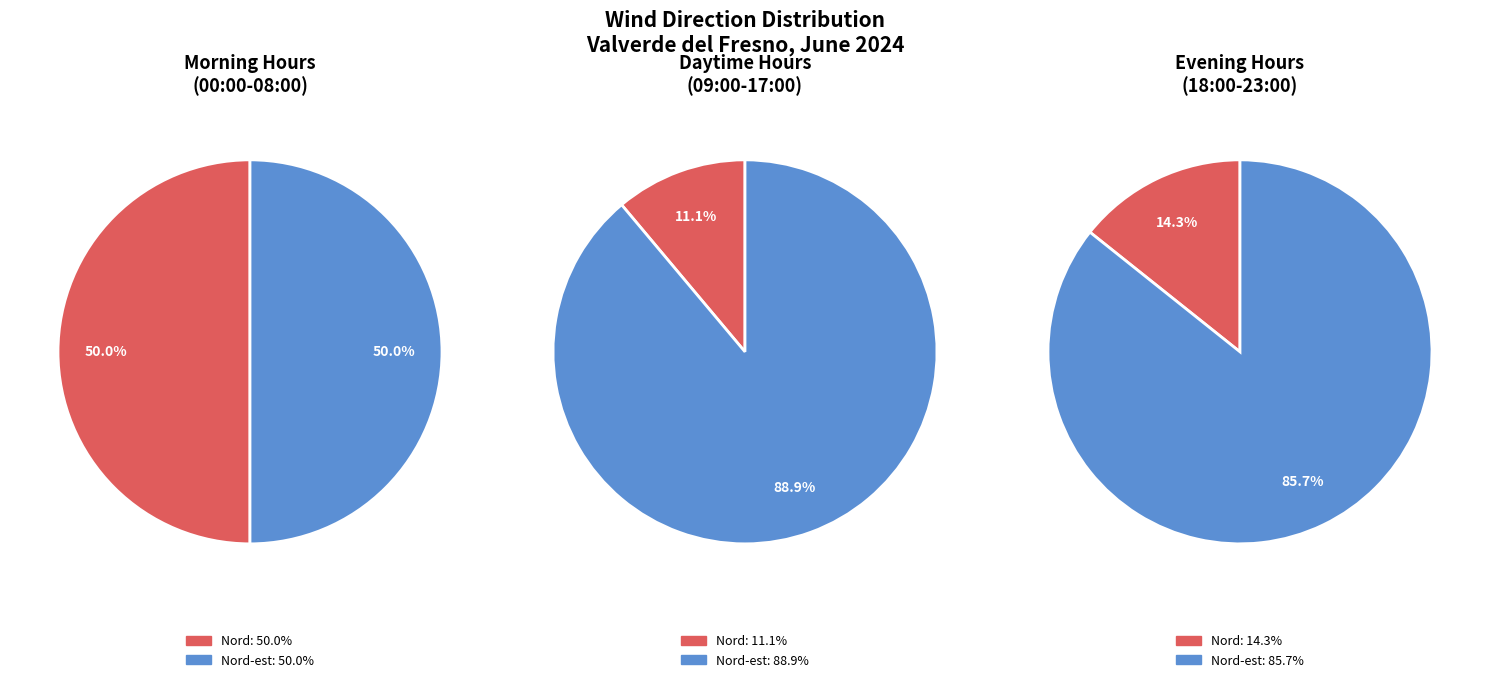

Do Nord and Nord-est together represent more than half of the pie?

Yes